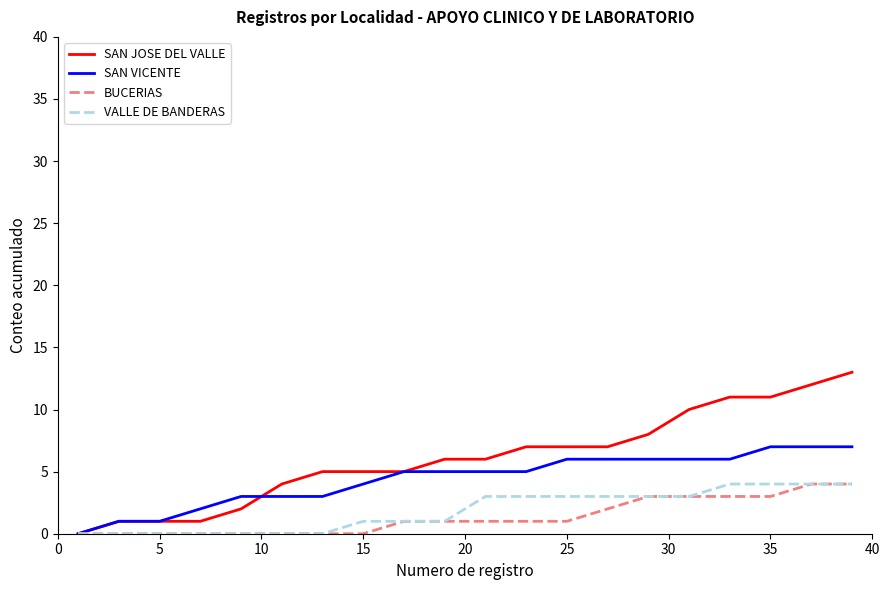

Reading left to right, extract all data points from this chart.

SAN JOSE DEL VALLE: 0	1	1	1	2	4	5	5	5	6	6	7	7	7	8	10	11	11	12	13
SAN VICENTE: 0	1	1	2	3	3	3	4	5	5	5	5	6	6	6	6	6	7	7	7
BUCERIAS: 0	0	0	0	0	0	0	0	1	1	1	1	1	2	3	3	3	3	4	4
VALLE DE BANDERAS: 0	0	0	0	0	0	0	1	1	1	3	3	3	3	3	3	4	4	4	4